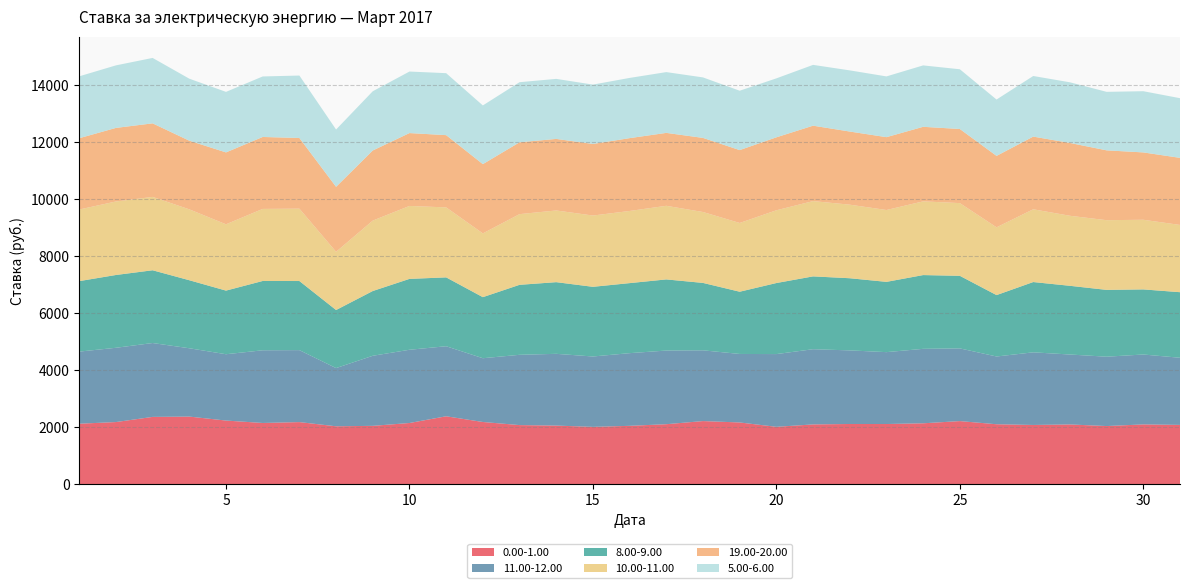

Reading left to right, list all the values displayed in this chart.

0.00-1.00: 1=2125.7	2=2183.9	3=2365.1	4=2375.8	5=2236.7	6=2151.8	7=2182.5	8=2035.3	9=2050.8	10=2150.7	11=2386.7	12=2186.4	13=2077.4	14=2060.0	15=2015.1	16=2051.3	17=2108.7	18=2218.4	19=2169.7	20=2016.7	21=2101.0	22=2116.2	23=2115.1	24=2140.4	25=2217.8	26=2107.0	27=2081.7	28=2100.1	29=2043.6	30=2101.5	31=2084.2
11.00-12.00: 1=2530.9	2=2606.8	3=2592.8	4=2398.2	5=2327.7	6=2551.2	7=2526.3	8=2043.1	9=2459.6	10=2570.6	11=2458.3	12=2238.1	13=2467.0	14=2518.7	15=2470.2	16=2550.9	17=2585.2	18=2483.3	19=2404.5	20=2553.1	21=2639.7	22=2583.1	23=2522.8	24=2613.4	25=2551.7	26=2378.1	27=2549.5	28=2454.7	29=2434.4	30=2453.6	31=2356.2
8.00-9.00: 1=2473.7	2=2555.0	3=2553.4	4=2387.7	5=2233.0	6=2432.5	7=2425.1	8=2037.7	9=2272.7	10=2487.5	11=2416.9	12=2142.9	13=2456.1	14=2515.3	15=2445.1	16=2458.0	17=2496.3	18=2365.7	19=2184.1	20=2493.7	21=2555.8	22=2532.5	23=2466.4	24=2588.9	25=2546.9	26=2154.9	27=2466.8	28=2411.4	29=2344.7	30=2284.4	31=2301.4
10.00-11.00: 1=2513.6	2=2579.7	3=2575.1	4=2488.1	5=2327.5	6=2529.2	7=2540.0	8=2043.3	9=2471.5	10=2560.2	11=2456.4	12=2238.3	13=2481.0	14=2516.5	15=2501.7	16=2532.1	17=2583.7	18=2488.7	19=2413.1	20=2553.8	21=2642.4	22=2581.8	23=2522.1	24=2586.9	25=2552.1	26=2378.7	27=2554.0	28=2458.0	29=2446.3	30=2444.6	31=2360.4
19.00-20.00: 1=2502.3	2=2582.3	3=2581.3	4=2409.0	5=2523.1	6=2525.1	7=2480.2	8=2280.3	9=2460.8	10=2557.4	11=2535.9	12=2430.7	13=2521.3	14=2511.0	15=2512.2	16=2556.3	17=2559.2	18=2600.6	19=2557.5	20=2560.5	21=2646.9	22=2566.5	23=2556.5	24=2616.6	25=2601.2	26=2506.9	27=2550.7	28=2555.5	29=2451.2	30=2363.4	31=2354.4
5.00-6.00: 1=2172.4	2=2195.1	3=2296.4	4=2176.7	5=2124.4	6=2123.9	7=2191.7	8=2011.7	9=2079.1	10=2160.1	11=2174.8	12=2060.5	13=2109.8	14=2107.1	15=2083.7	16=2113.7	17=2133.5	18=2123.8	19=2084.4	20=2069.0	21=2134.4	22=2146.8	23=2132.6	24=2155.9	25=2096.5	26=1978.3	27=2127.1	28=2129.1	29=2053.3	30=2148.5	31=2094.5